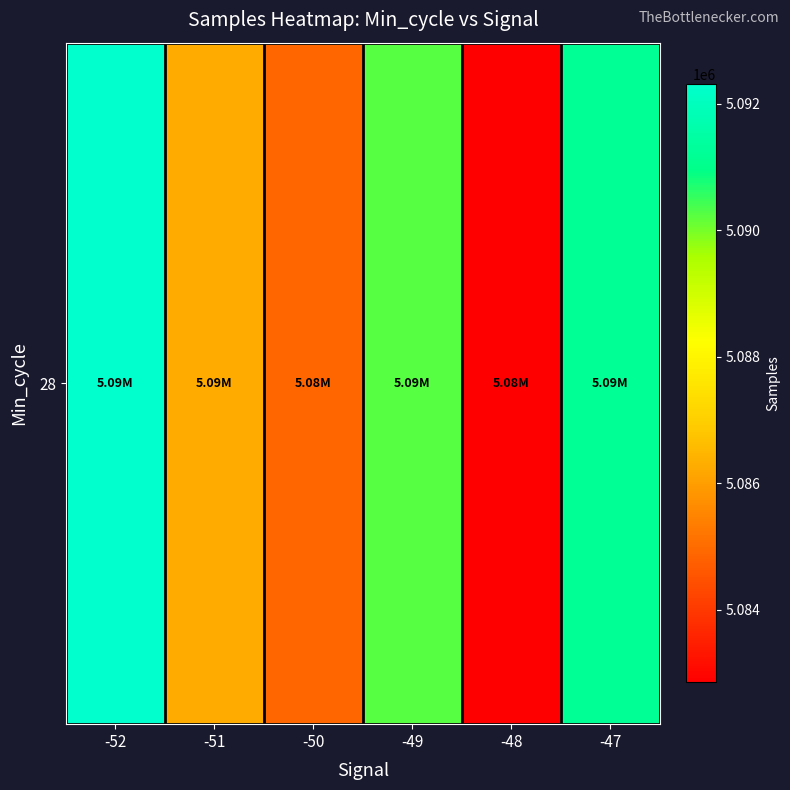

The chart shows a value of 8208883.6 at -49. True or false?

False